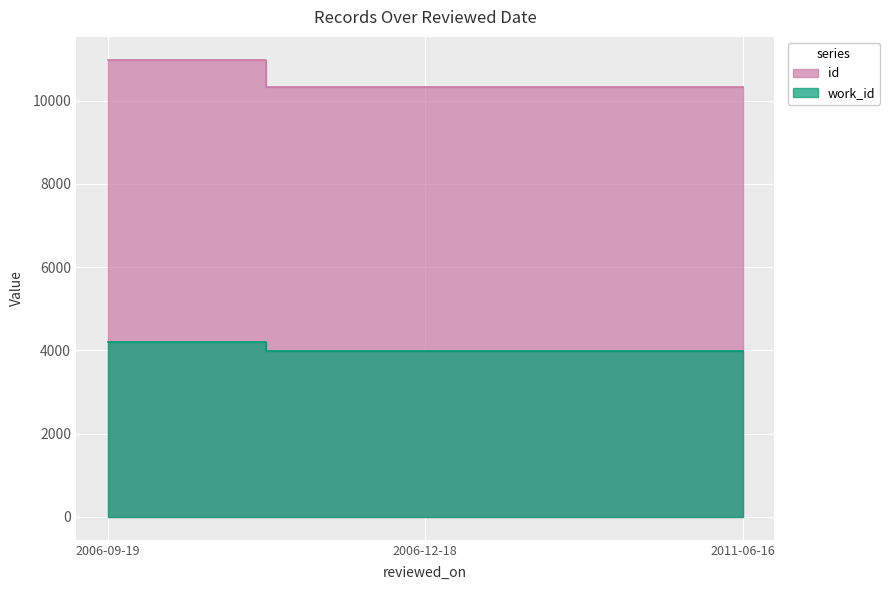

What is the value of the id point at the 1st from the left?

10984